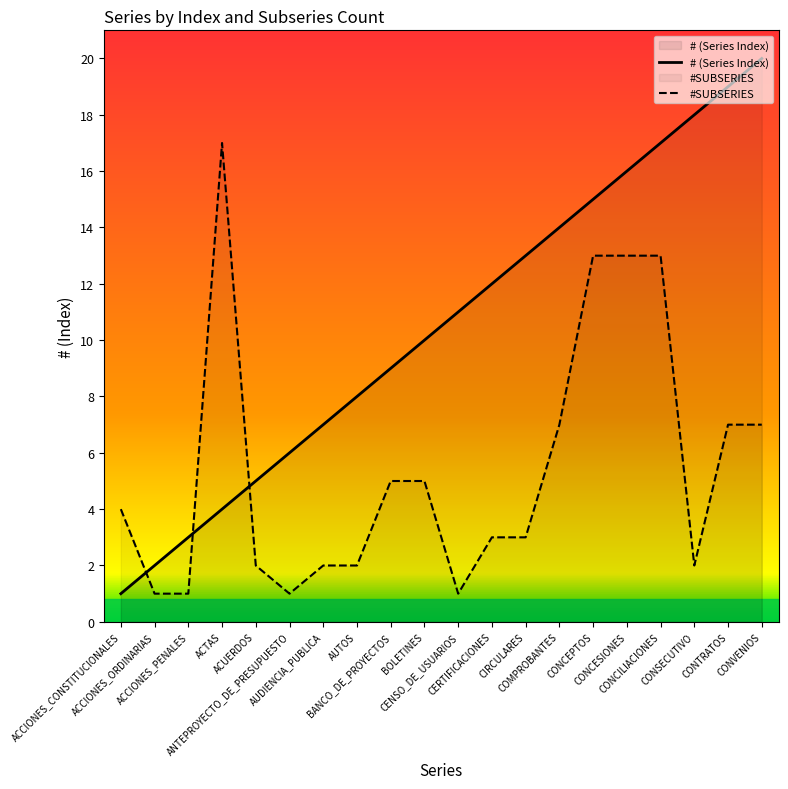

How many data points does each series have?

20